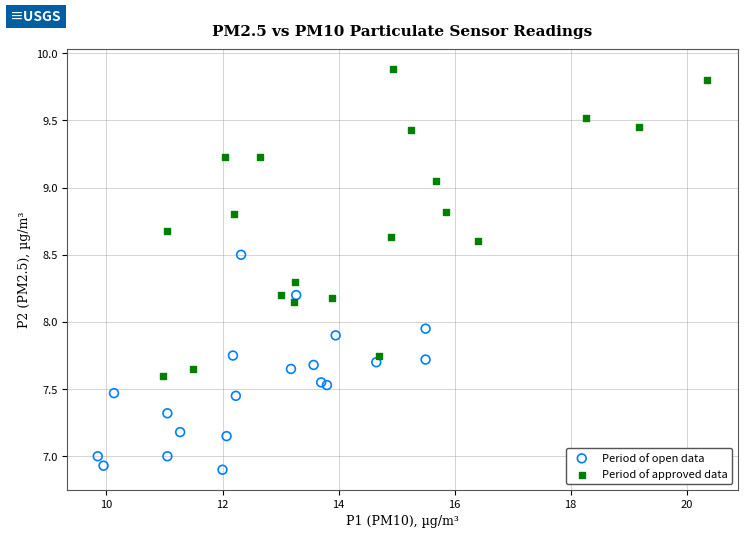

Which series reaches the minimum Y coordinate?

Period of open data